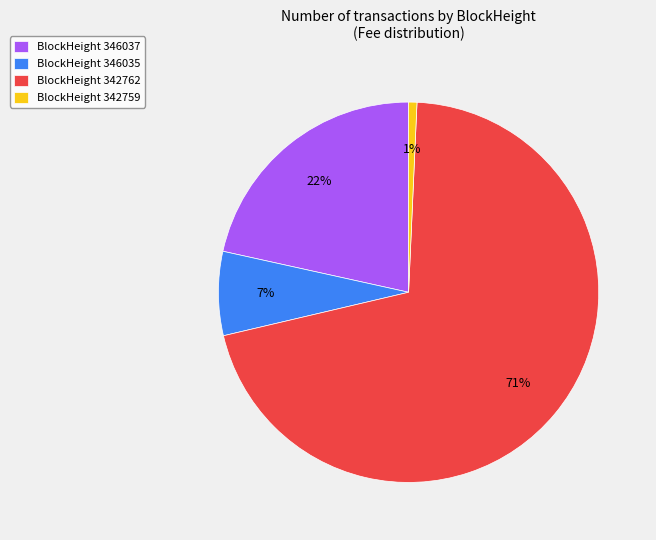

Does BlockHeight 342759 account for over 50% of the chart?

No